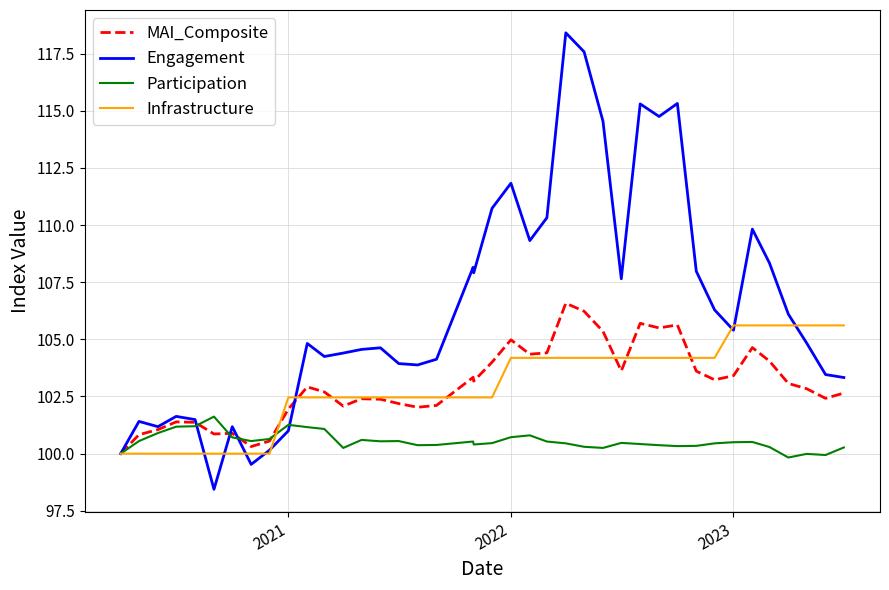

What is the greatest value displayed?

118.4